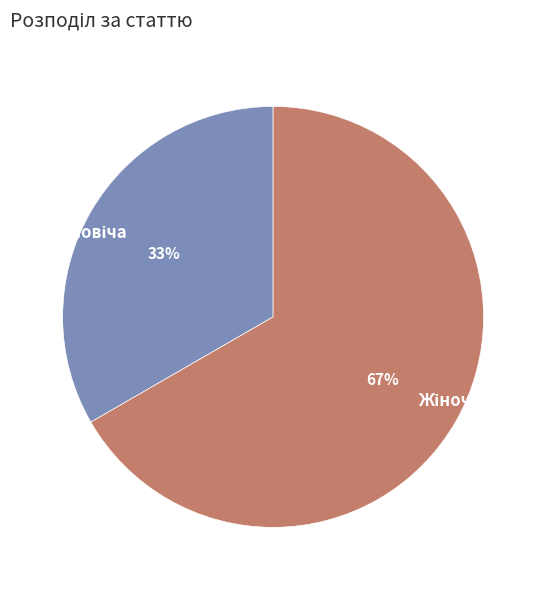

To the nearest percent, what is the average slice percentage?

50%